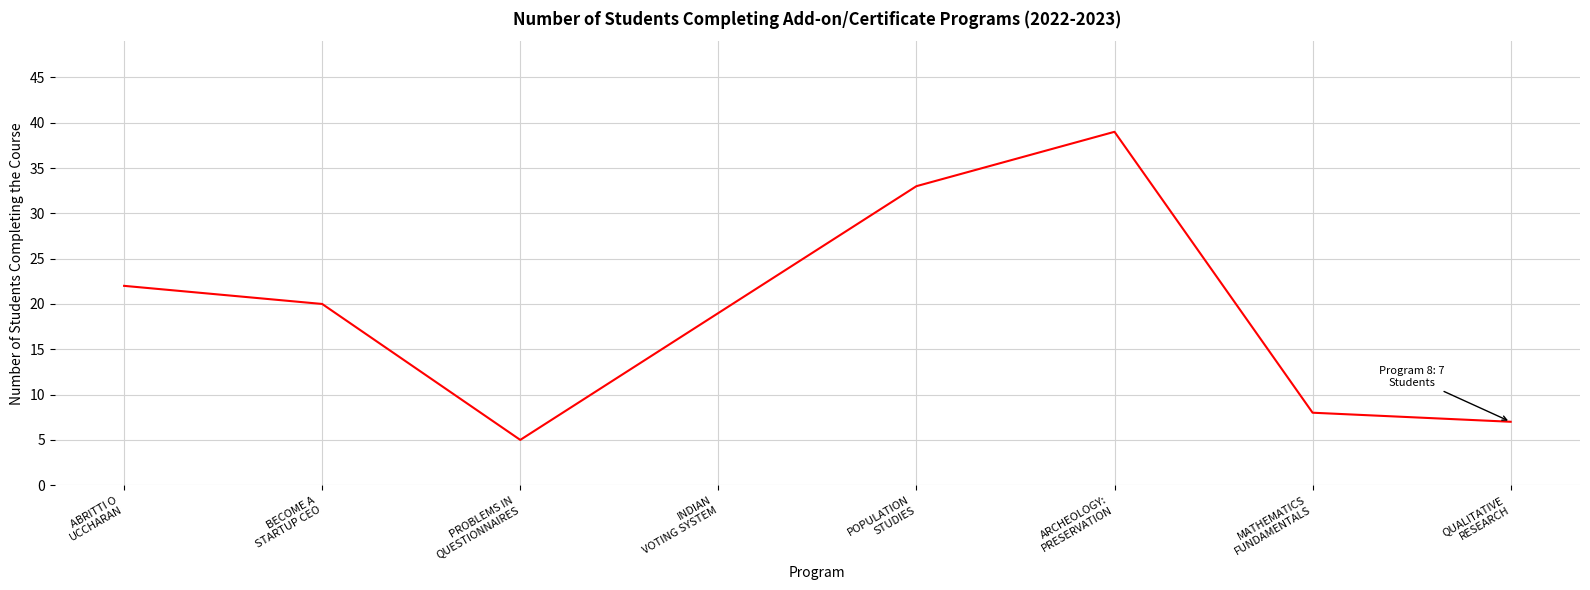

List the labels in order of value, largest first.

ARCHEOLOGY:
PRESERVATION, POPULATION
STUDIES, ABRITTI O
UCCHARAN, BECOME A
STARTUP CEO, INDIAN
VOTING SYSTEM, MATHEMATICS
FUNDAMENTALS, QUALITATIVE
RESEARCH, PROBLEMS IN
QUESTIONNAIRES